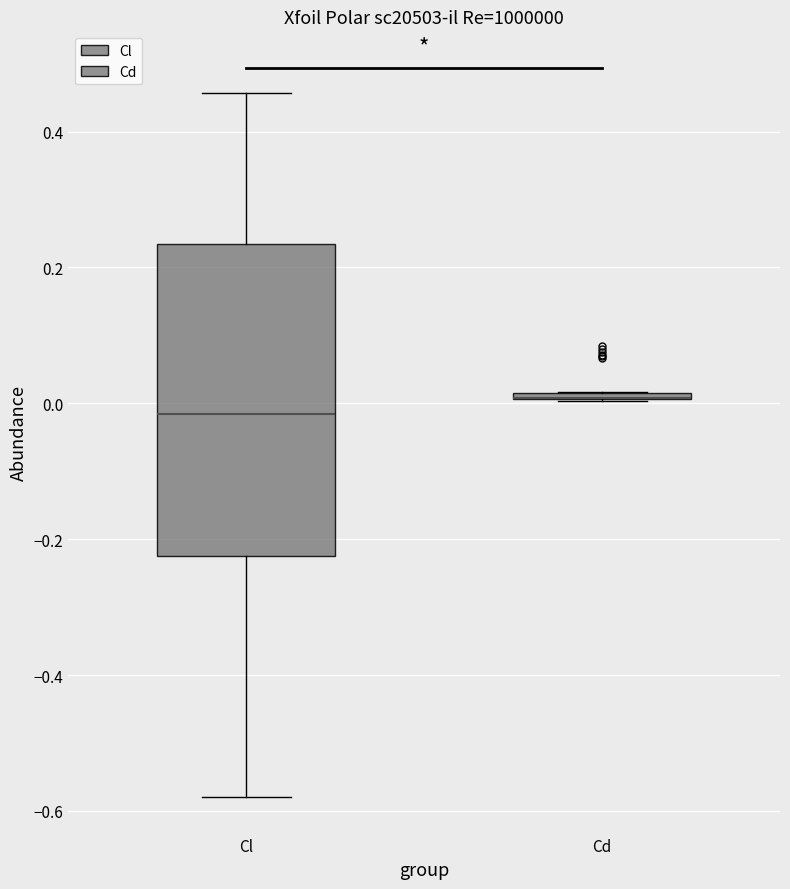

Where does the median line of the box for Cl sit on the y-axis? The values are not printed on the chart, so give them approximately, as read against the axis.

-0.02